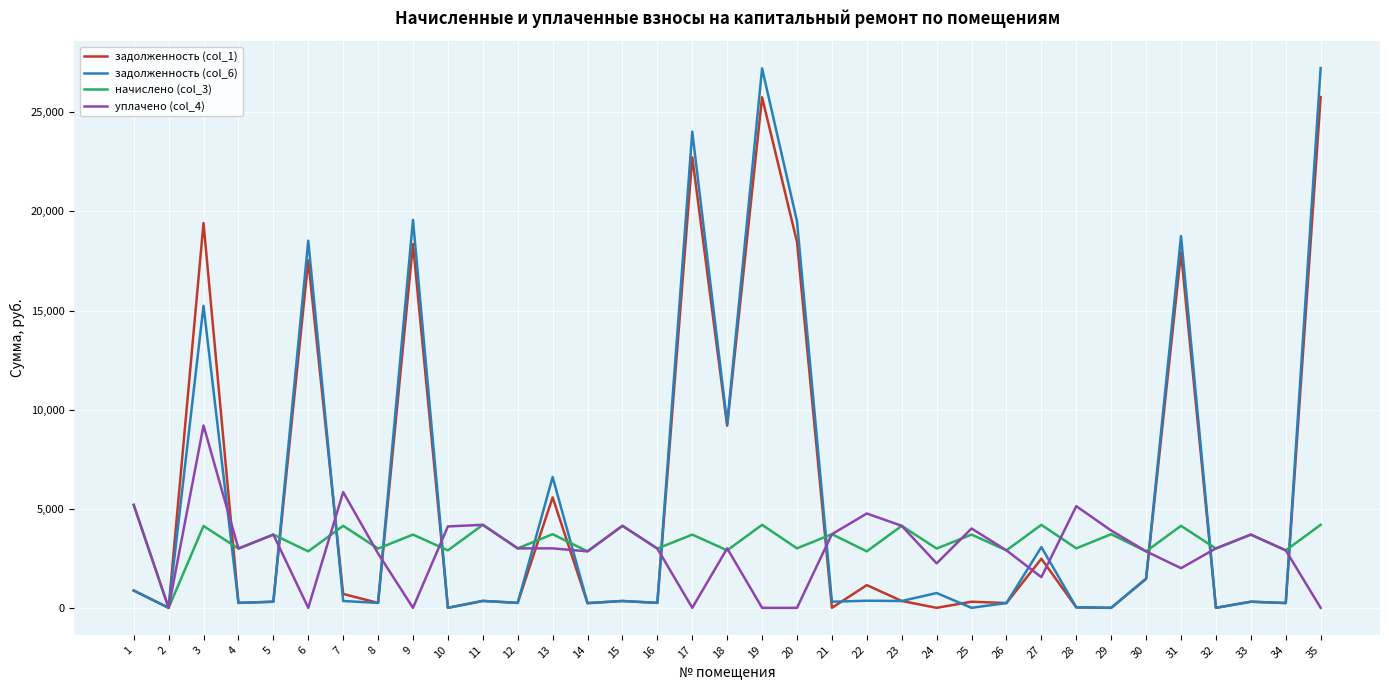

The value of задолженность (col_6) at 35 is 11667.4. True or false?

False